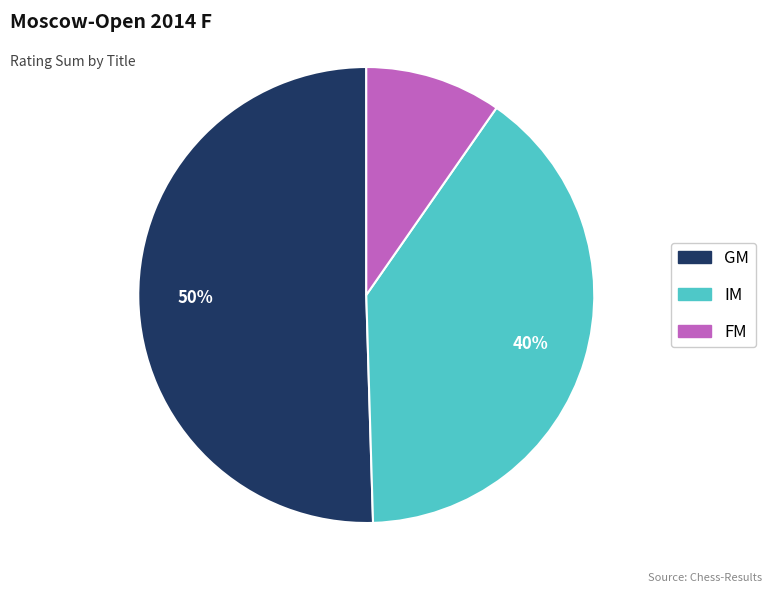

Do IM and GM together represent more than half of the pie?

Yes